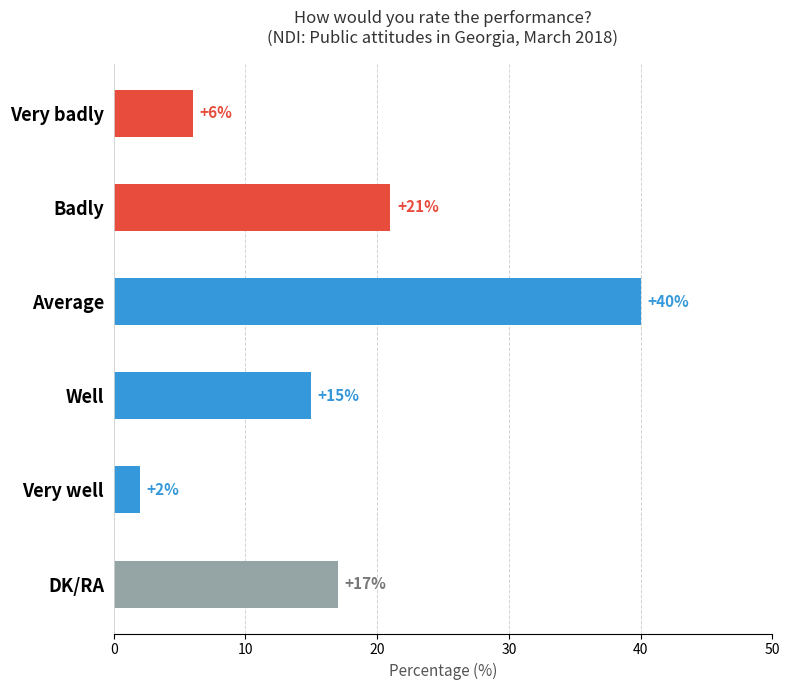

Reading top to bottom, list all the values displayed in this chart.

6	21	40	15	2	17